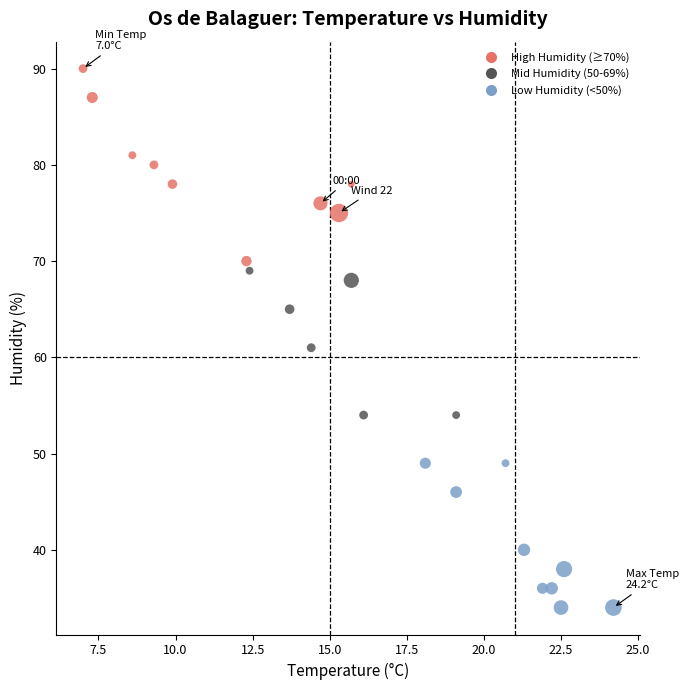

What is the range of Y values (max minus min)?

56